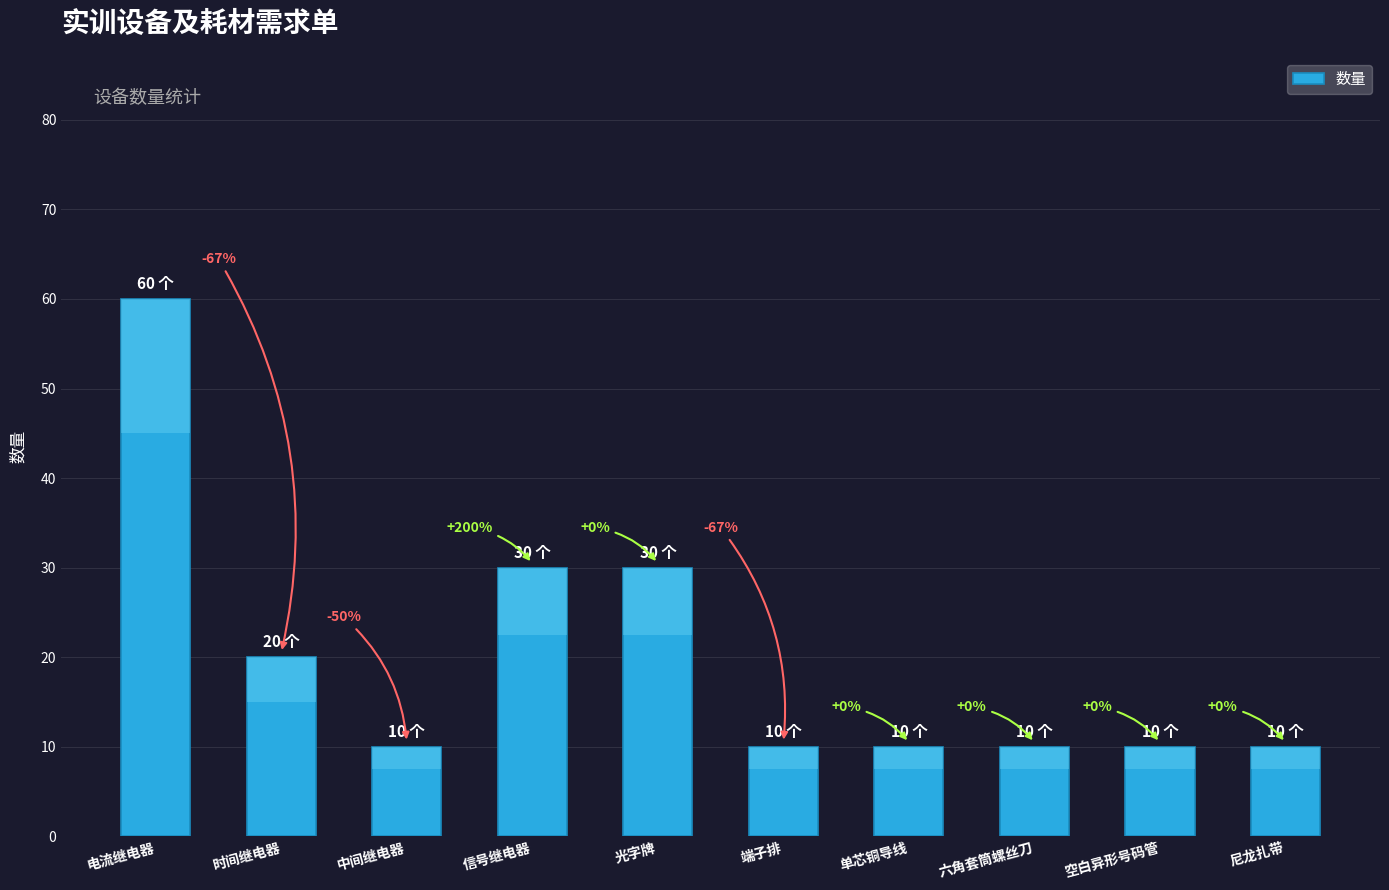

Does the chart contain any negative values?

No